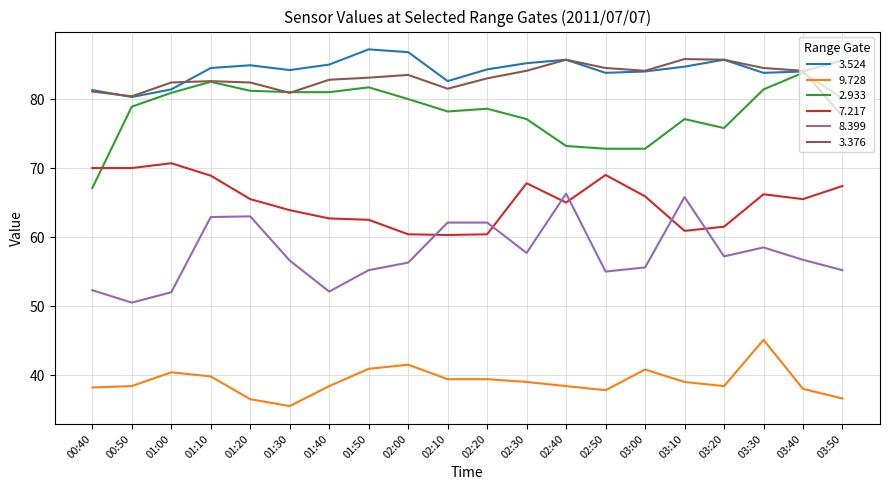

What is the maximum value for 9.728?

45.1